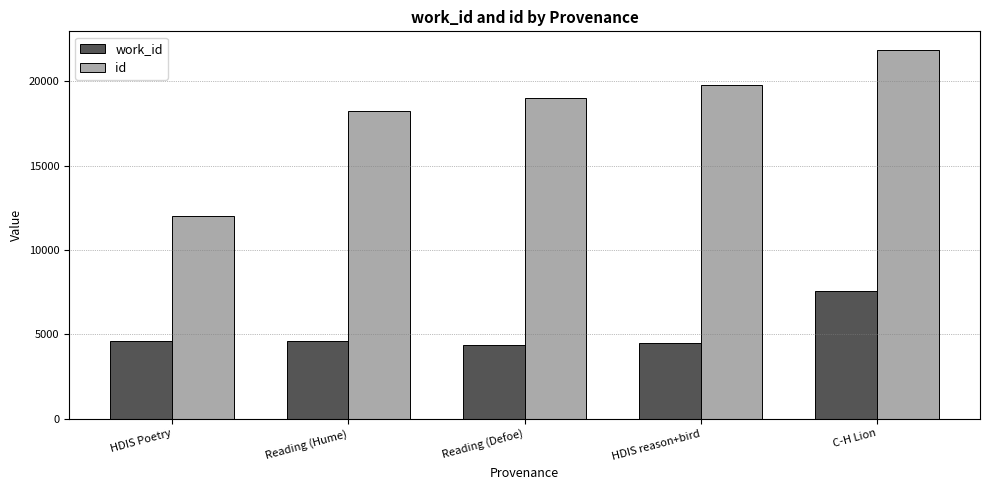

Rank the series by their maximum value, from lowest to highest.

work_id, id